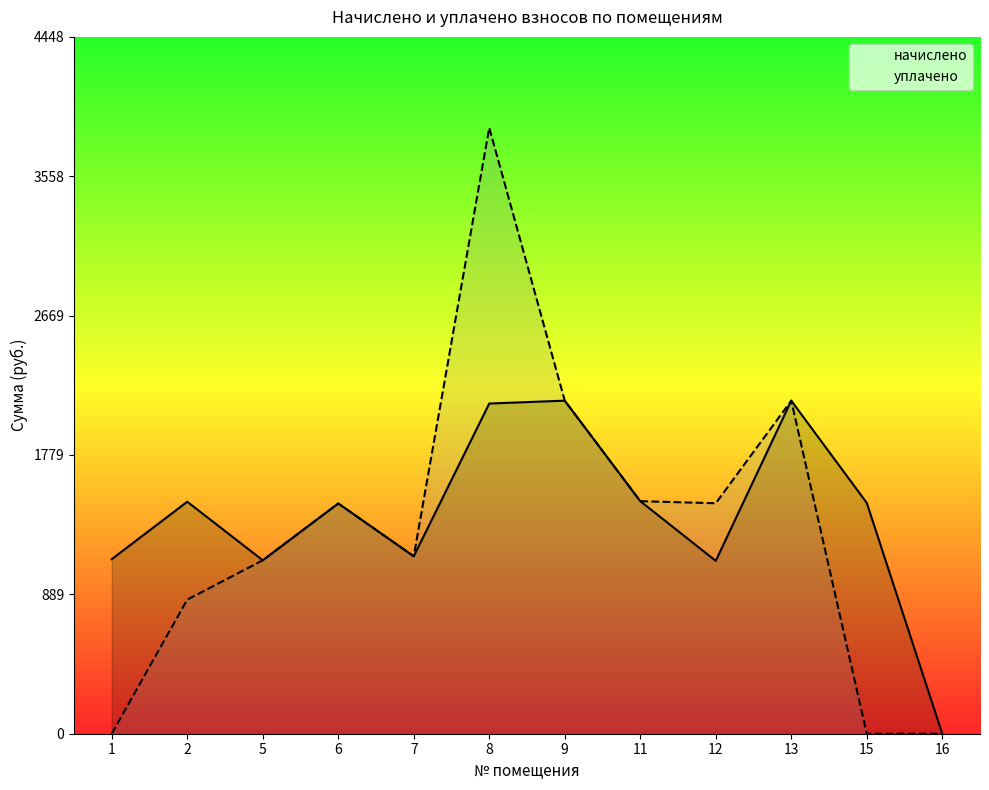

What is the sum of all начислено values?

16727.9